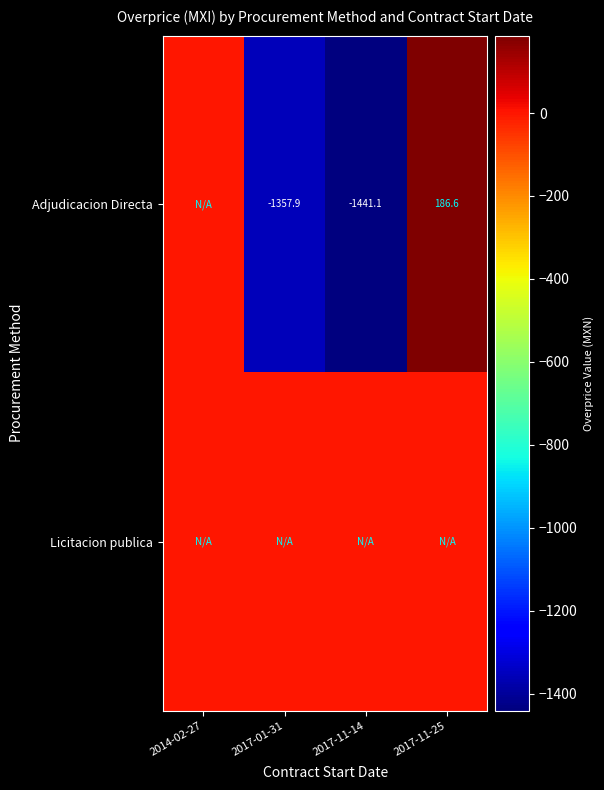

The Adjudicacion Directa series shows -2344.3 at 2017-11-14. True or false?

False